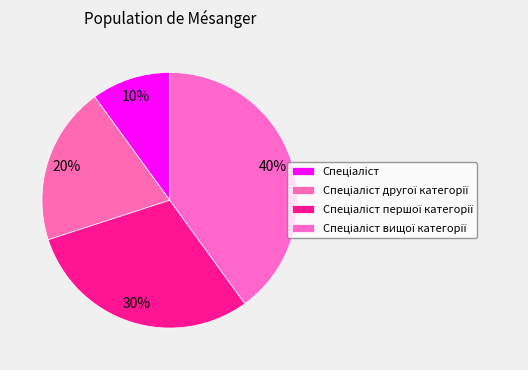

To the nearest percent, what portion does Спеціаліст першої категорії represent?

30%